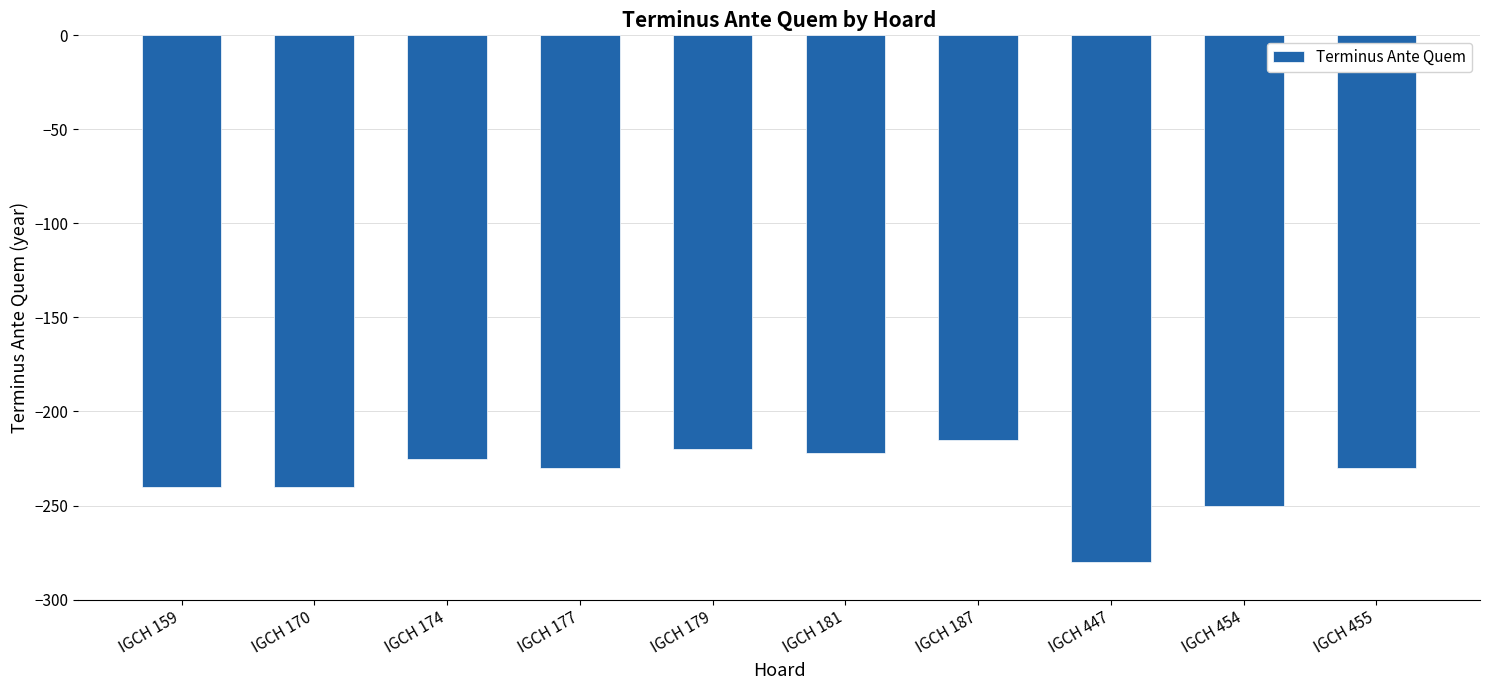

What is the value of the 7th bar from the left?

-215